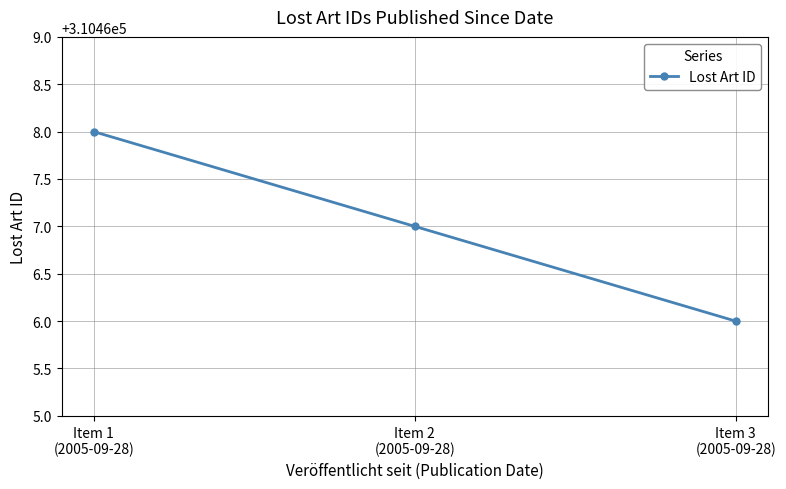

What is the difference between the values at Item 2
(2005-09-28) and Item 1
(2005-09-28)?

1